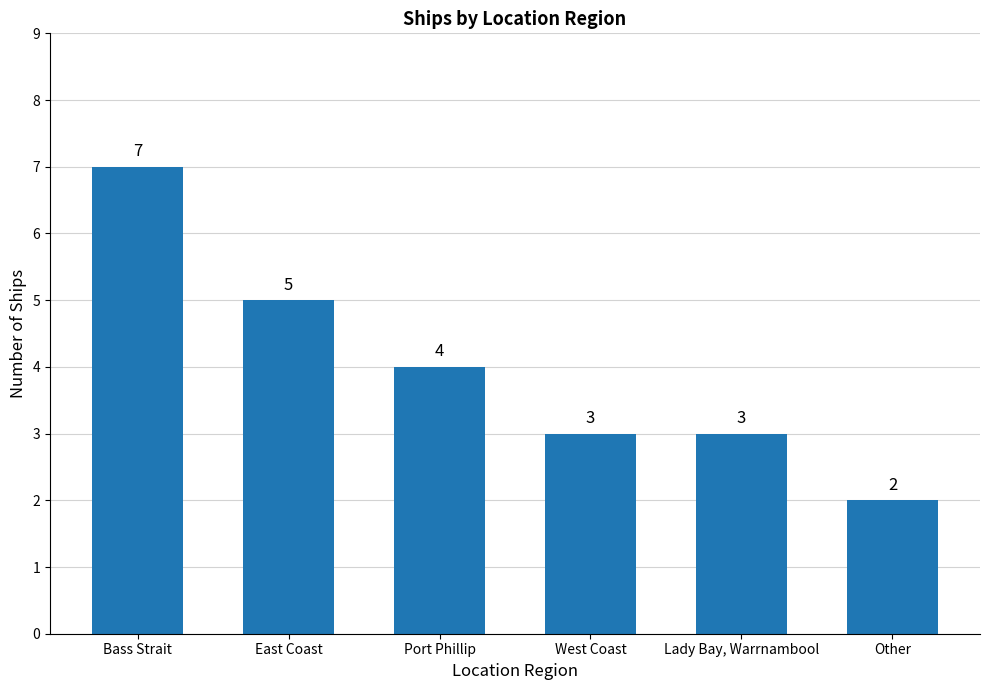

What is the sum of the values at Lady Bay, Warrnambool and Port Phillip?

7